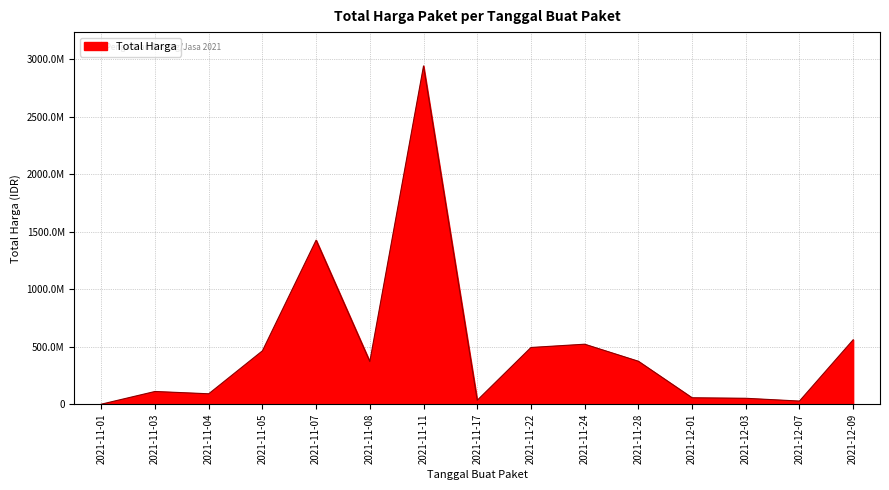

Is this an area chart (filled region under the line)?

Yes